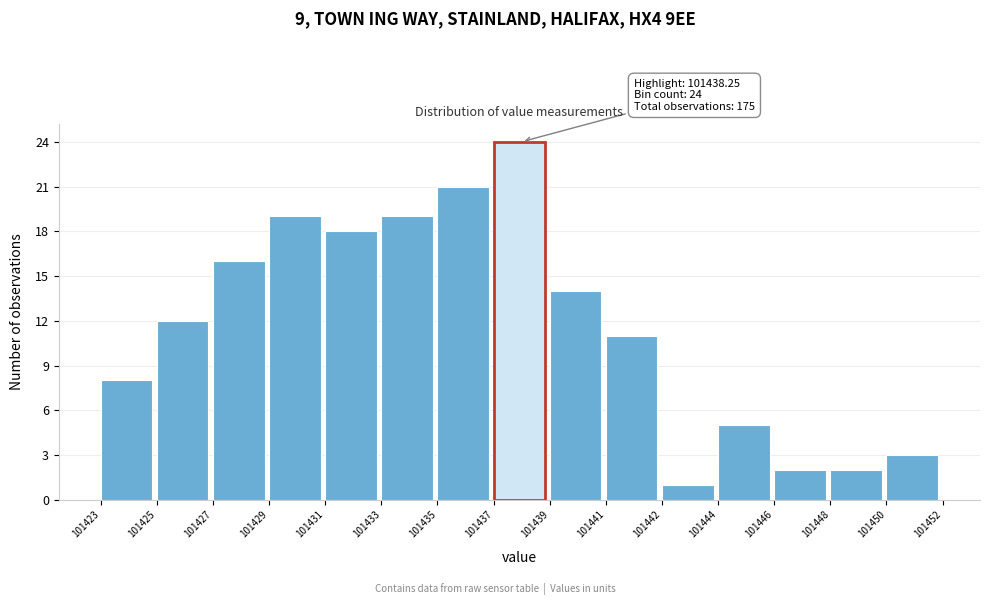

Reading right to left, transcribe all the data shown in this chart.

101450=3	101448=2	101446=2	101444=5	101442=1	101441=11	101439=14	101437=24	101435=21	101433=19	101431=18	101429=19	101427=16	101425=12	101423=8